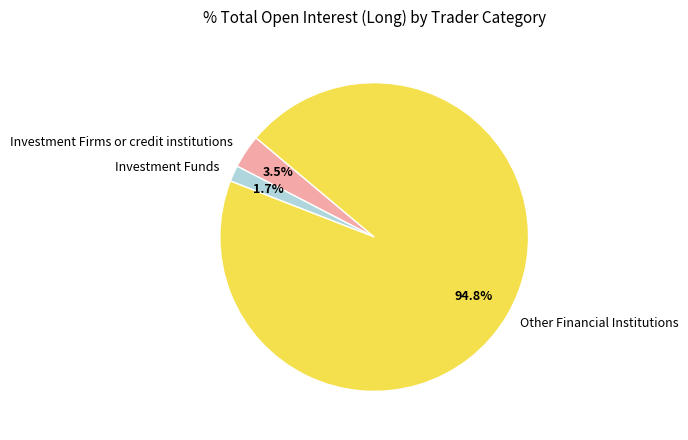

What is the majority slice?

Other Financial Institutions